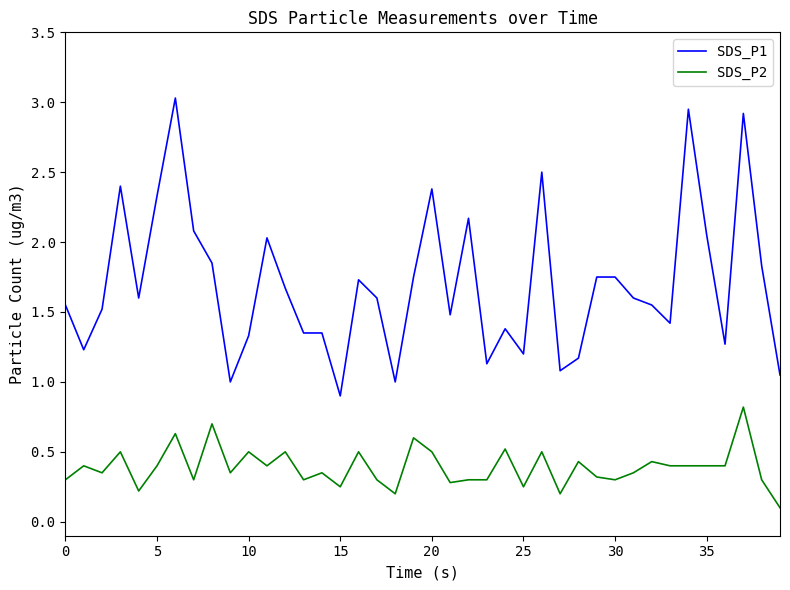

Which series has the largest total across all categories?

SDS_P1